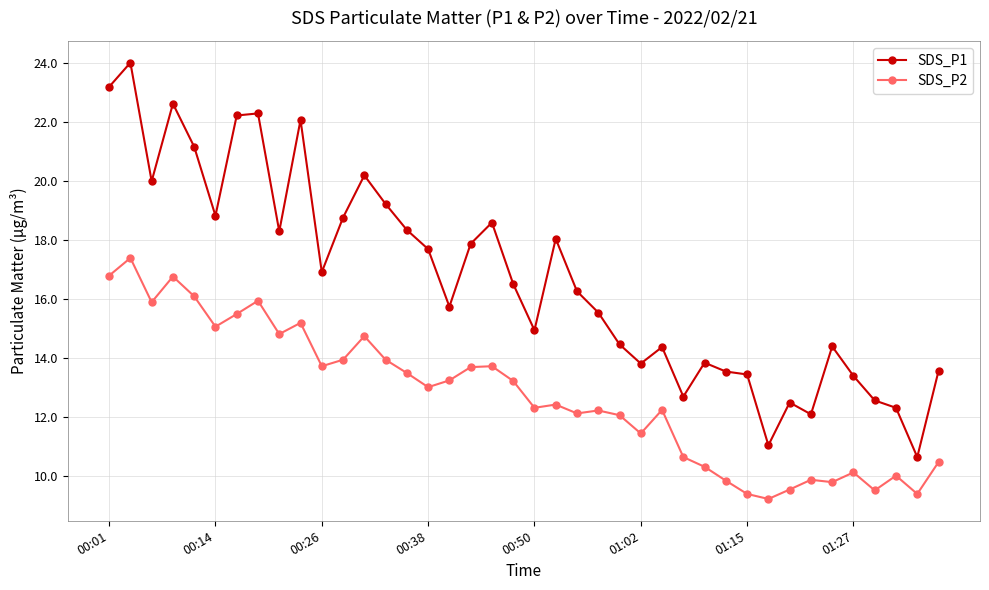

What is the value of the SDS_P1 point at the 38th from the left?

12.3